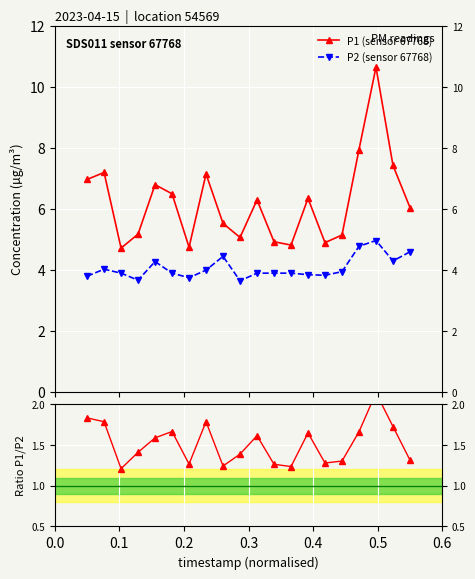

How many P1 / P2 values are between 1 and 2?

19